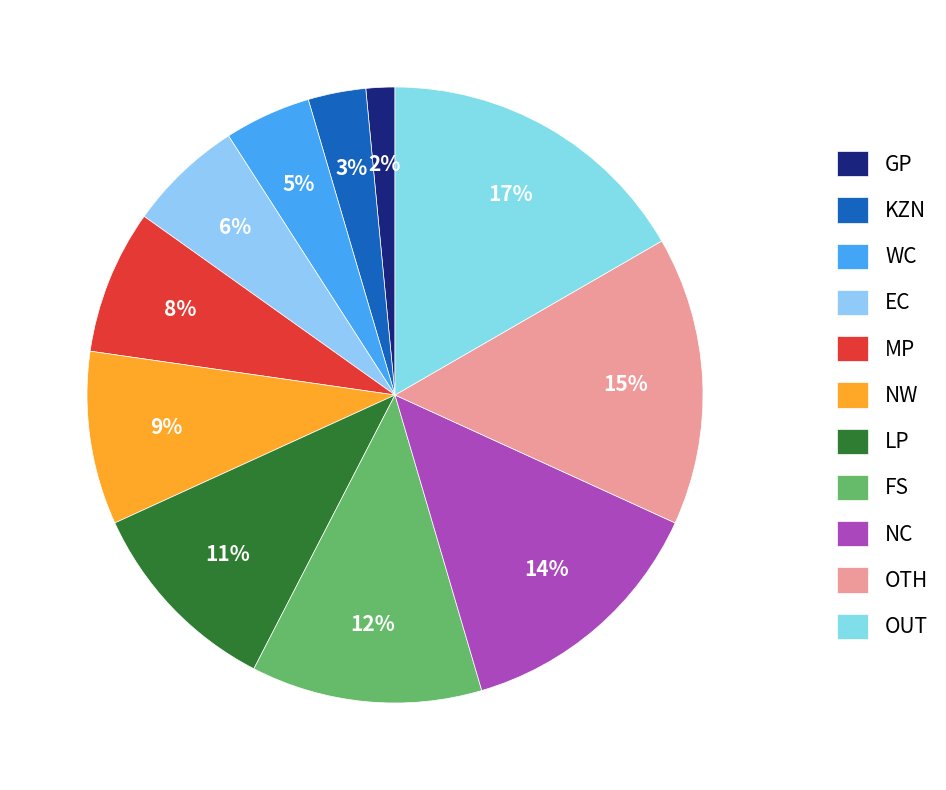

What is the smallest slice in the pie chart?

GP